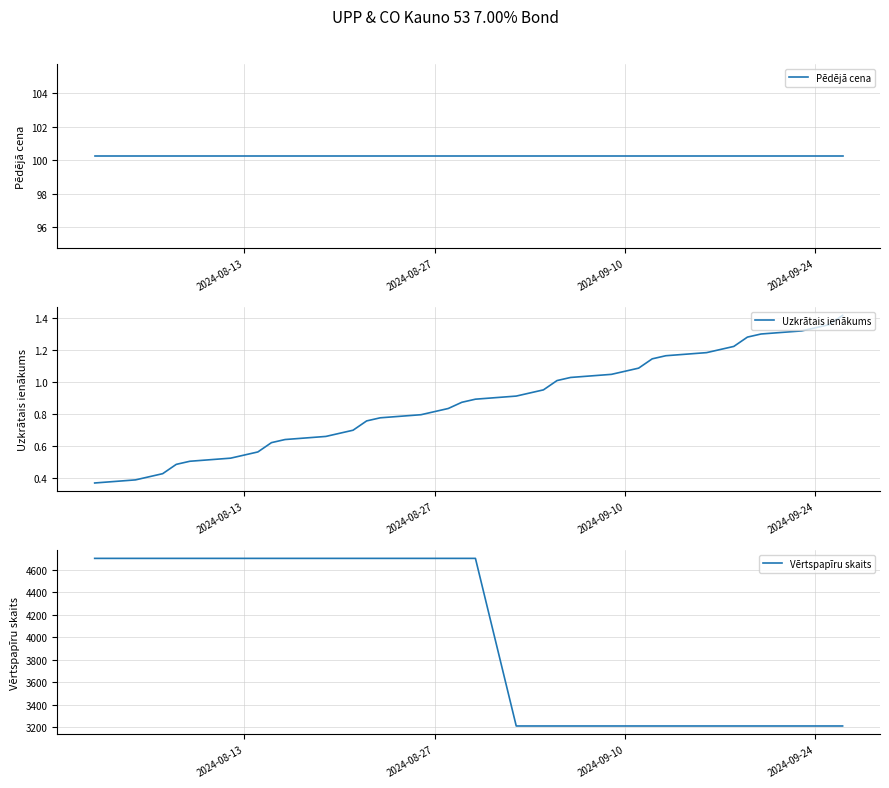

What is the maximum value for Vērtspapīru skaits?

4700